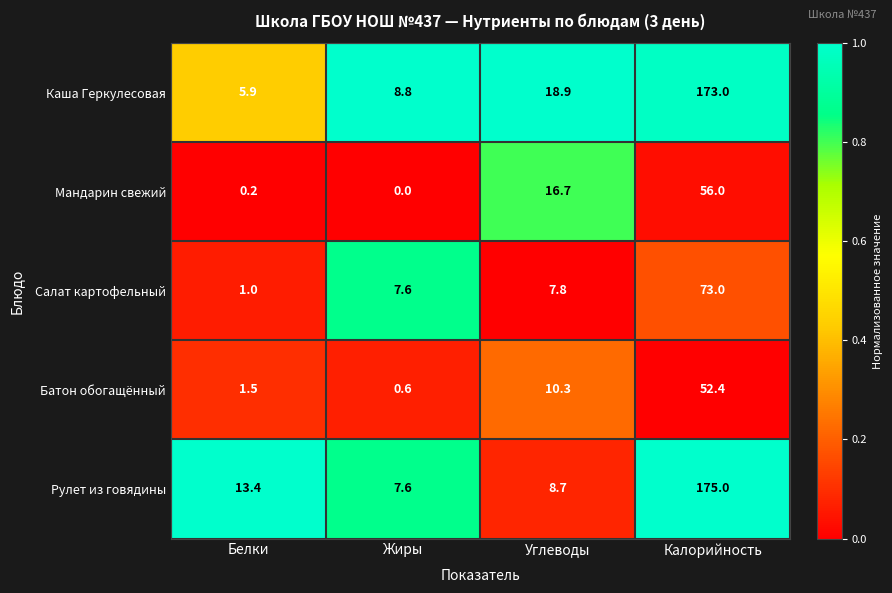

True or false: Салат картофельный has a value of 7.6 at Жиры.

True